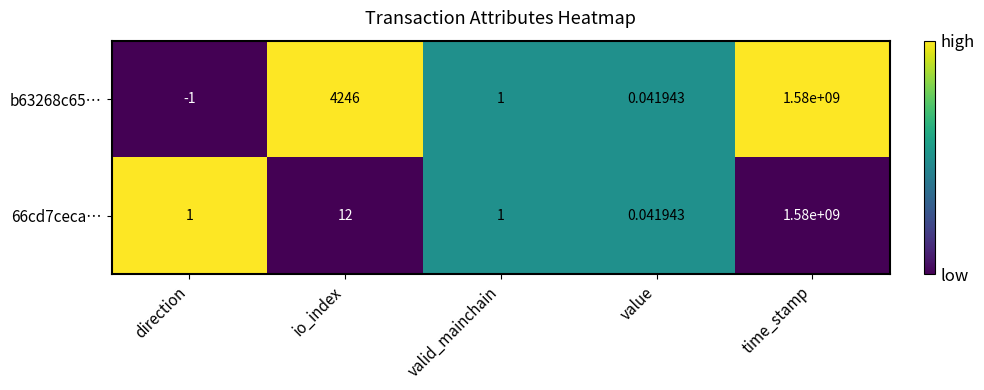

Where does the b63268c65… series first go above 1?

io_index